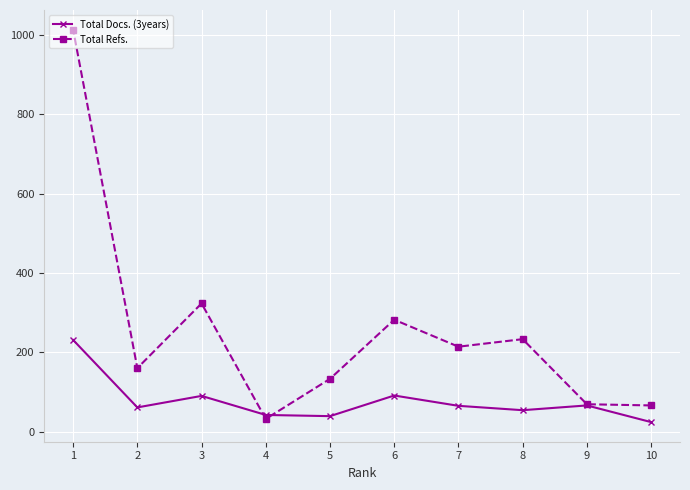

What is the value of the Total Refs. point at the 2nd from the left?

160